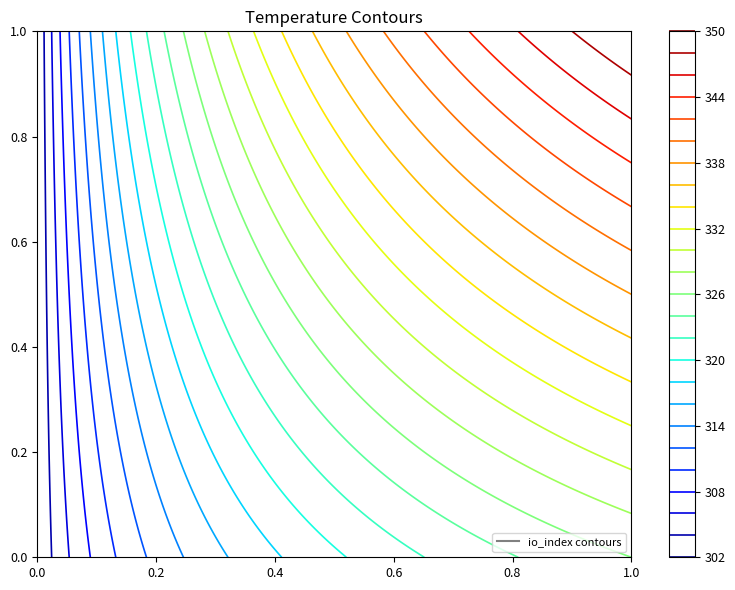

The value of 1cd129e5f8432b6b8150de6508e1c70c71a27e6 at direction is 0. True or false?

False